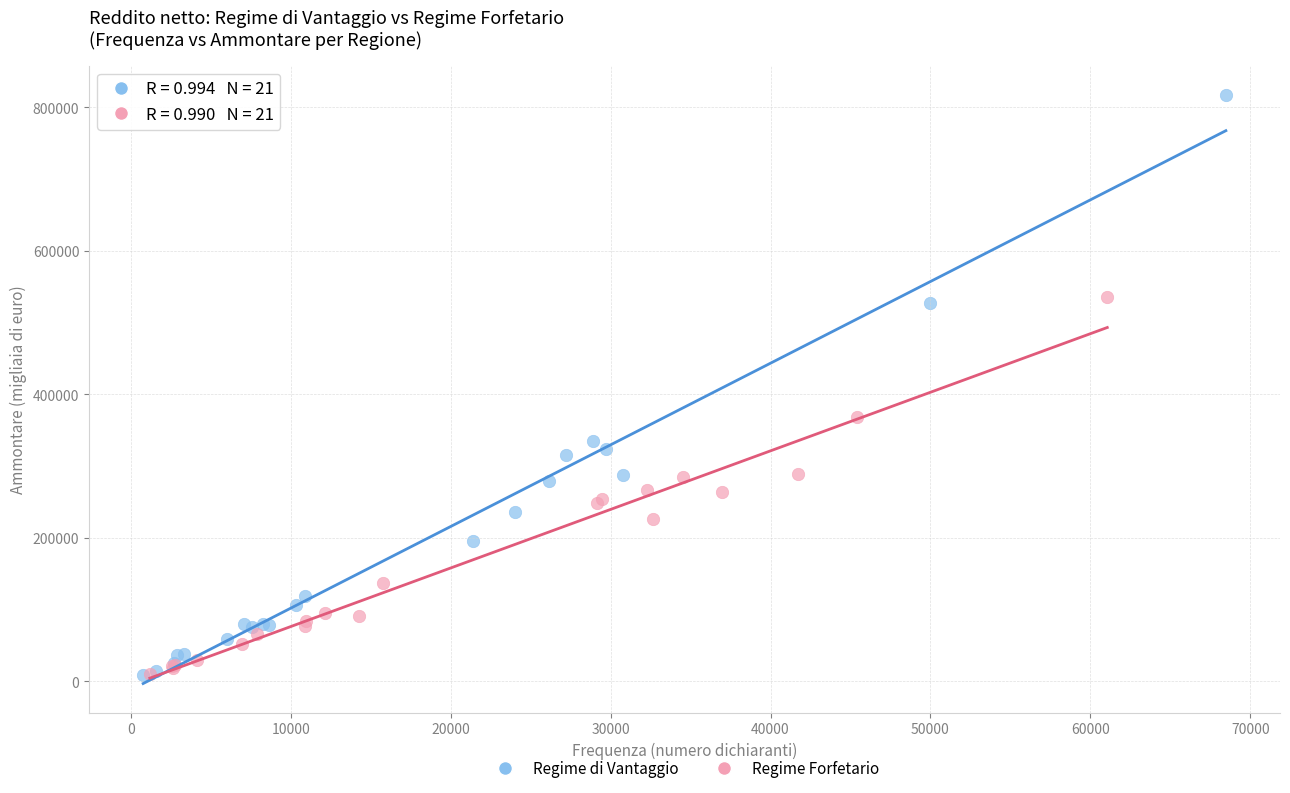

Which series has the widest spread of Y values?

Regime di Vantaggio